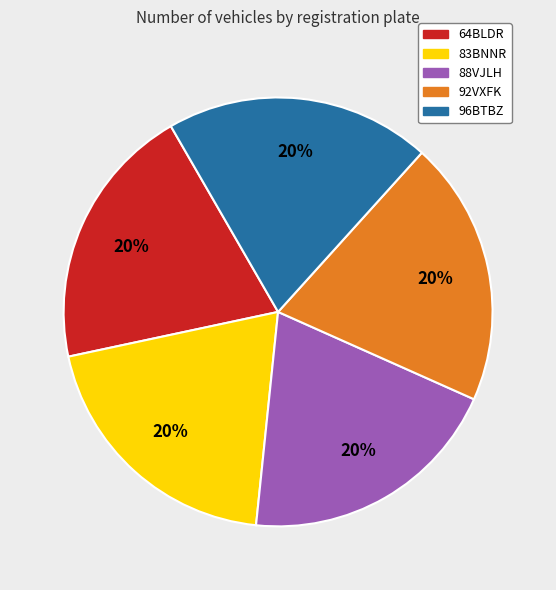

To the nearest percent, what is the average slice percentage?

20%